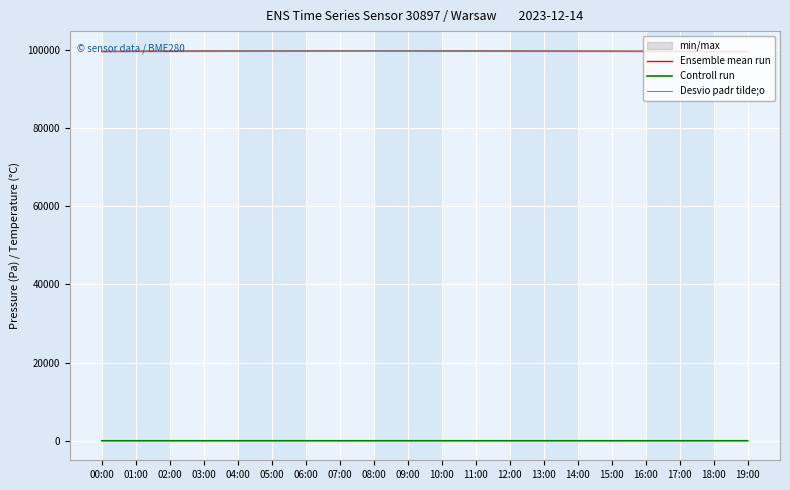

True or false: Desvio padr tilde;o and Controll run cross at least once.

False